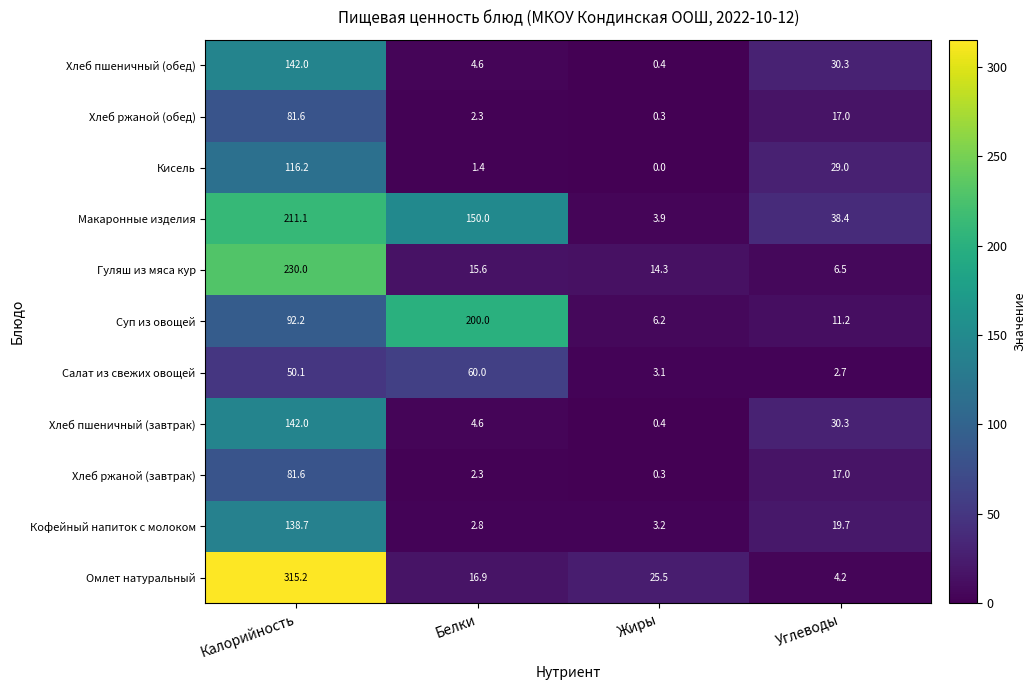

List the labels in order of Омлет натуральный value, largest first.

Калорийность, Жиры, Белки, Углеводы